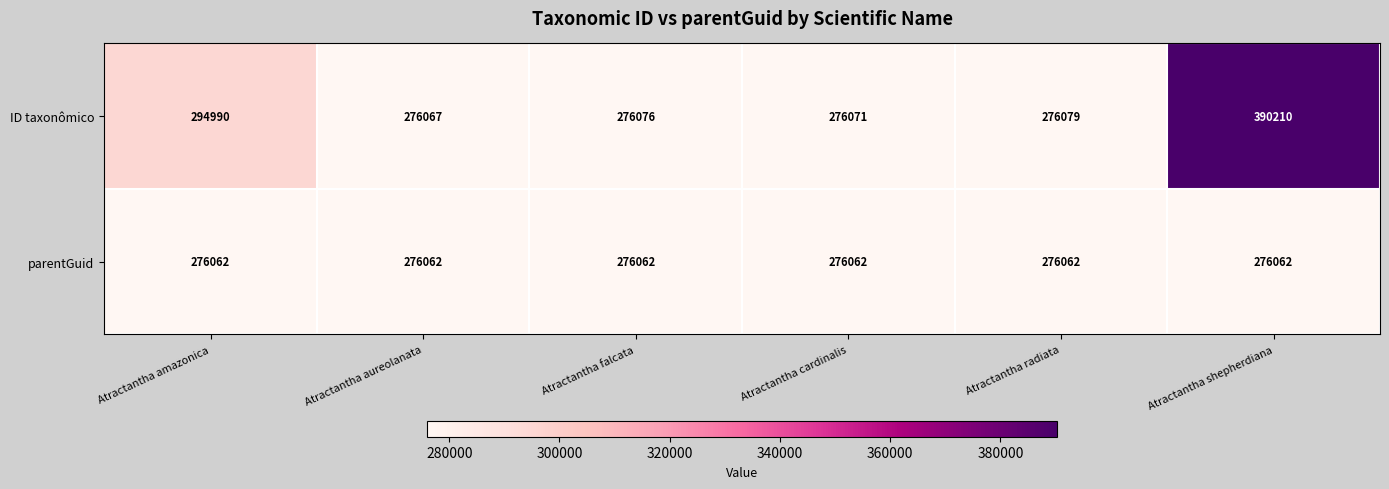

Reading left to right, list all the values displayed in this chart.

ID taxonômico: 294990	276067	276076	276071	276079	390210
parentGuid: 276062	276062	276062	276062	276062	276062